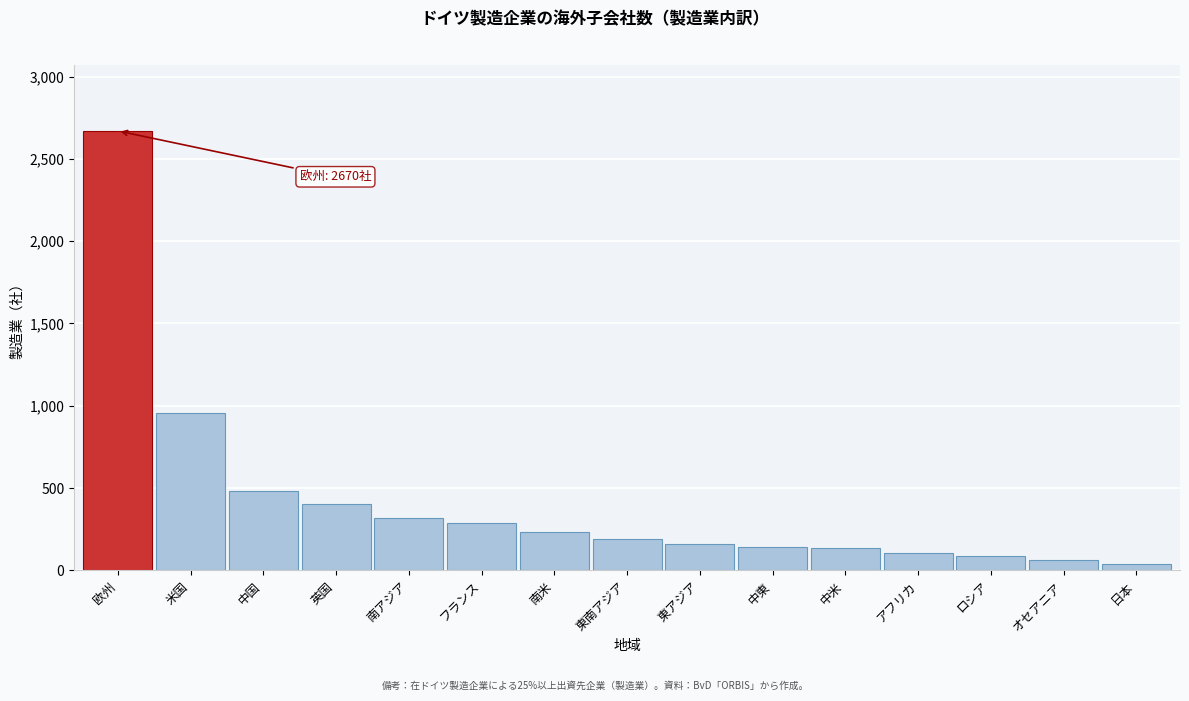

Approximately how many times larger is the value at フランス compared to 中米?

2.1